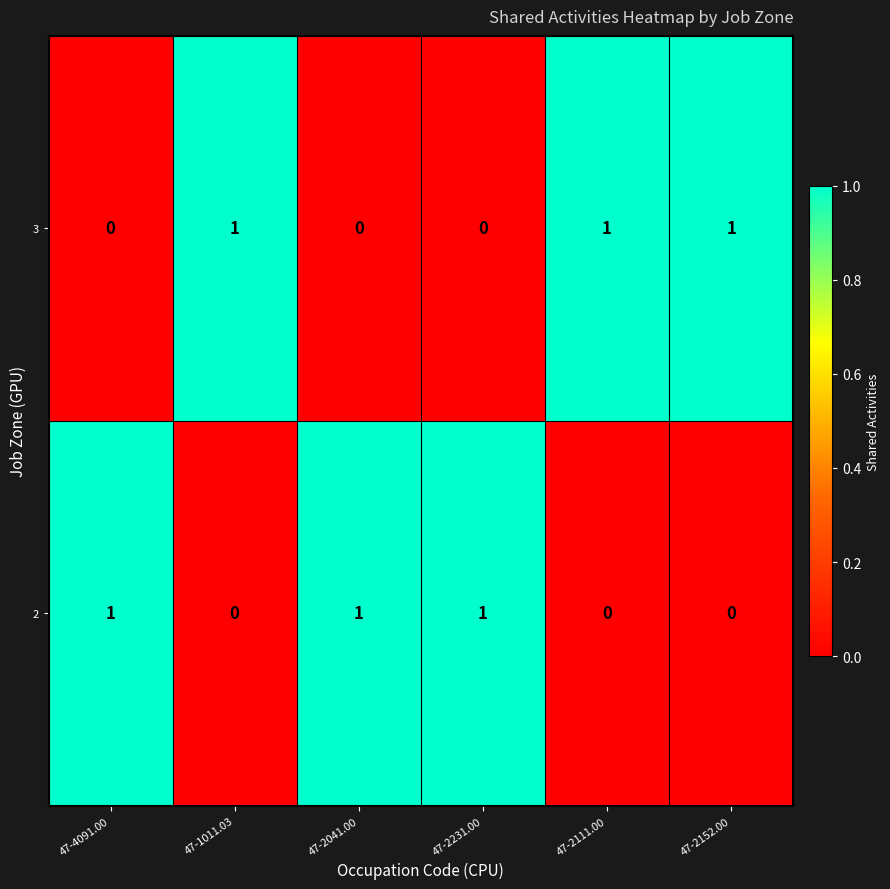

How many categories are shown in the chart?

6